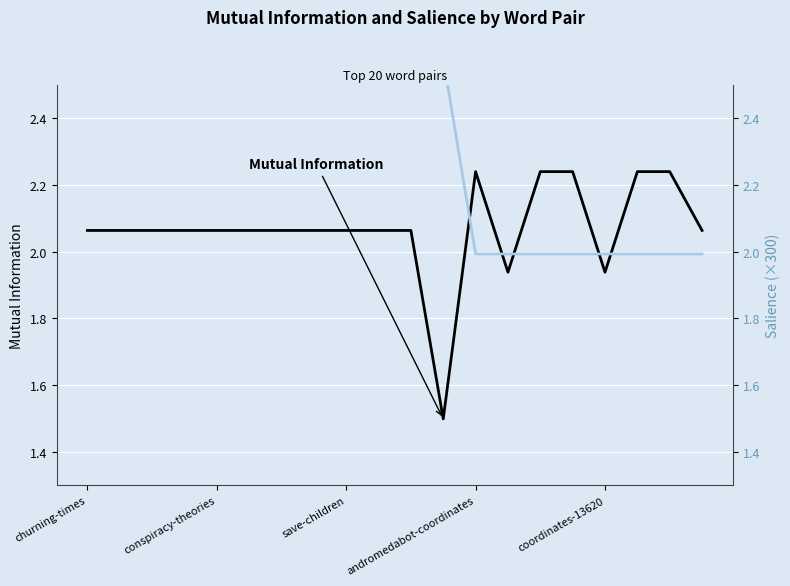

Is it true that Mutual Information equals 2.2 at 14?

True